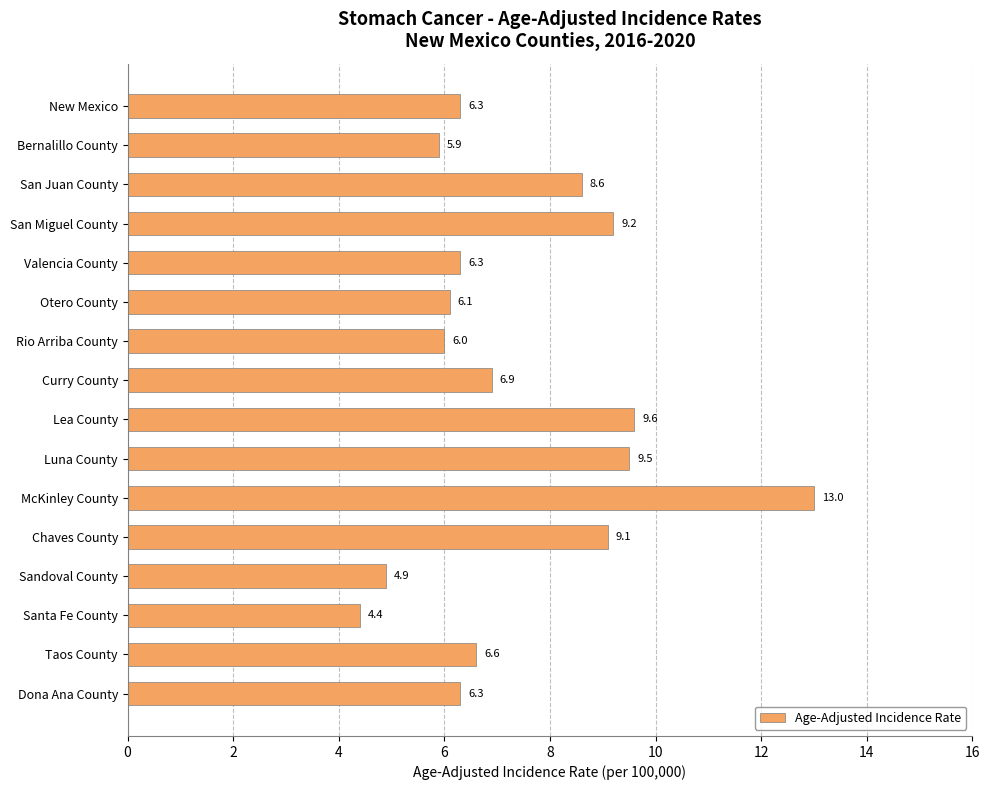

What is the value of the 7th bar from the top?

6.0